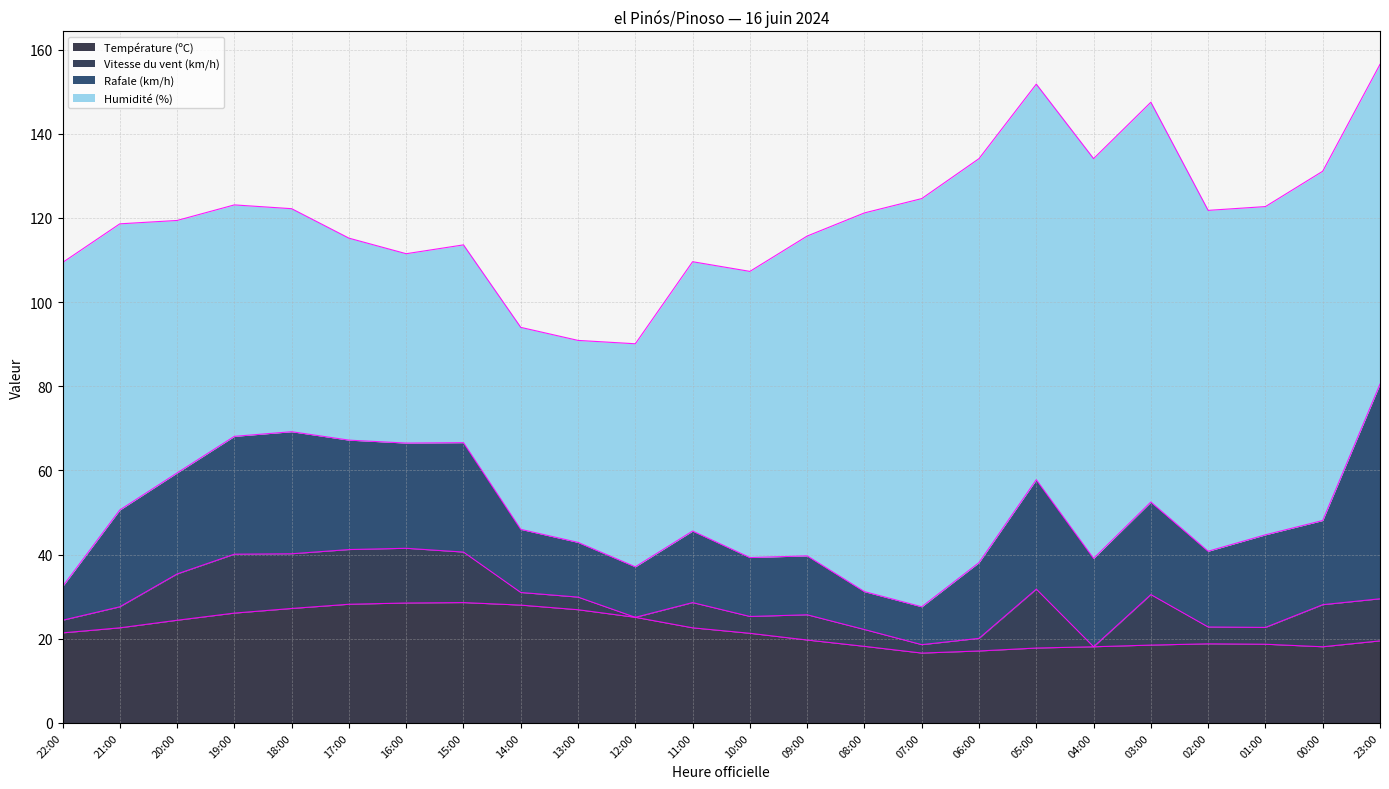

Between 03:00 and 02:00, which is larger?

02:00